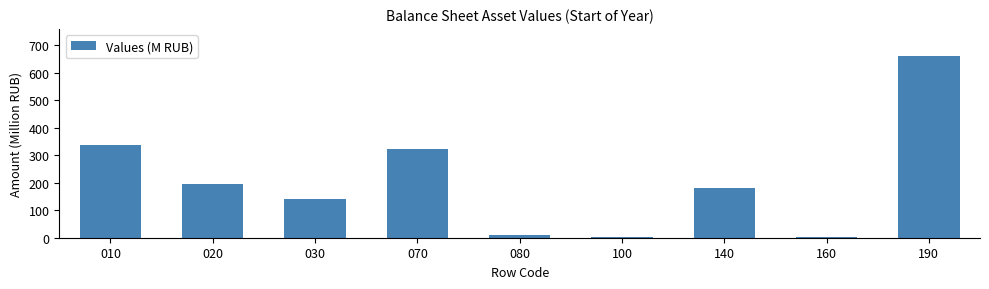

What is the change in value from 010 to 020?

-142.0